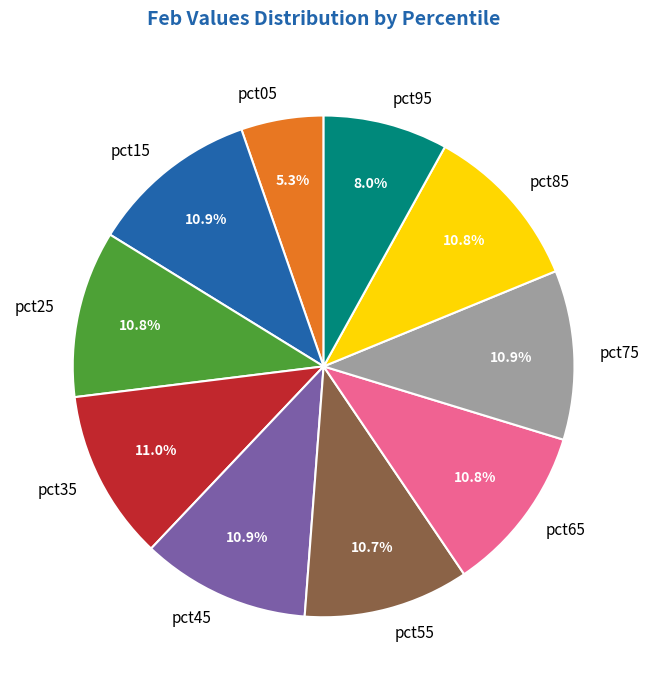

What percentage is NOT represented by pct35?

89.0%